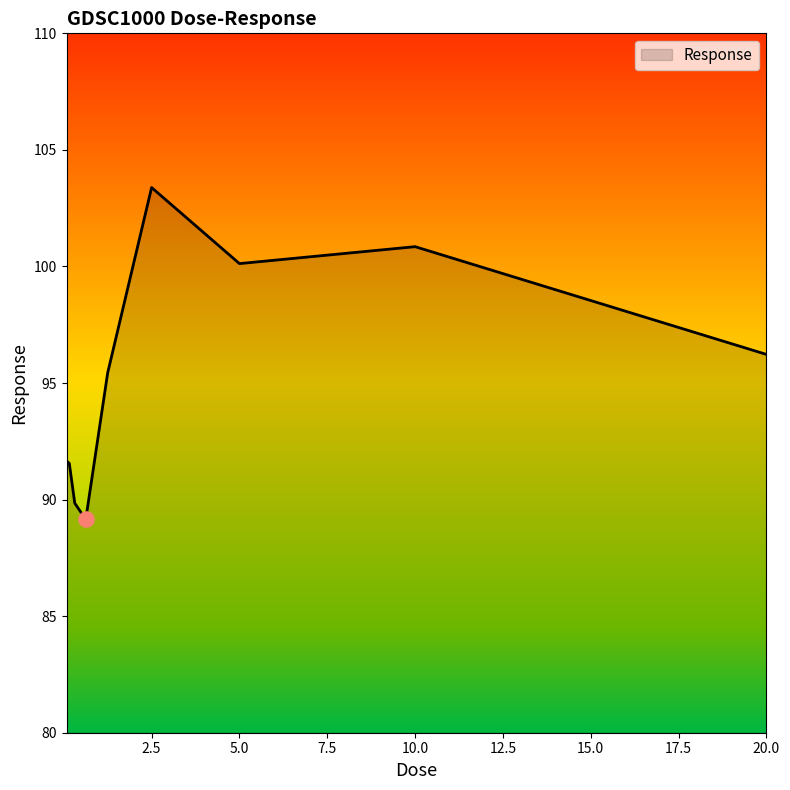

What is the difference between the maximum and minimum values?

14.2